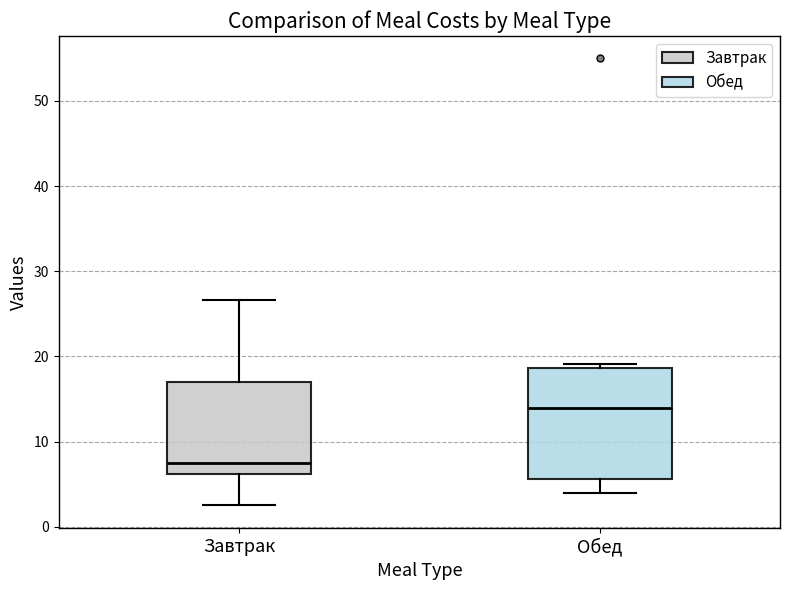

Reading left to right, read every box against the y-axis: the position of its median line, the range the box covers, and the ends of its whiskers. The values are not printed on the chart, so give them approximately, as read against the axis.

Завтрак: median 8, box 6 to 17, whiskers 3 to 27
Обед: median 14, box 6 to 19, whiskers 4 to 19 (just above the box's upper edge)